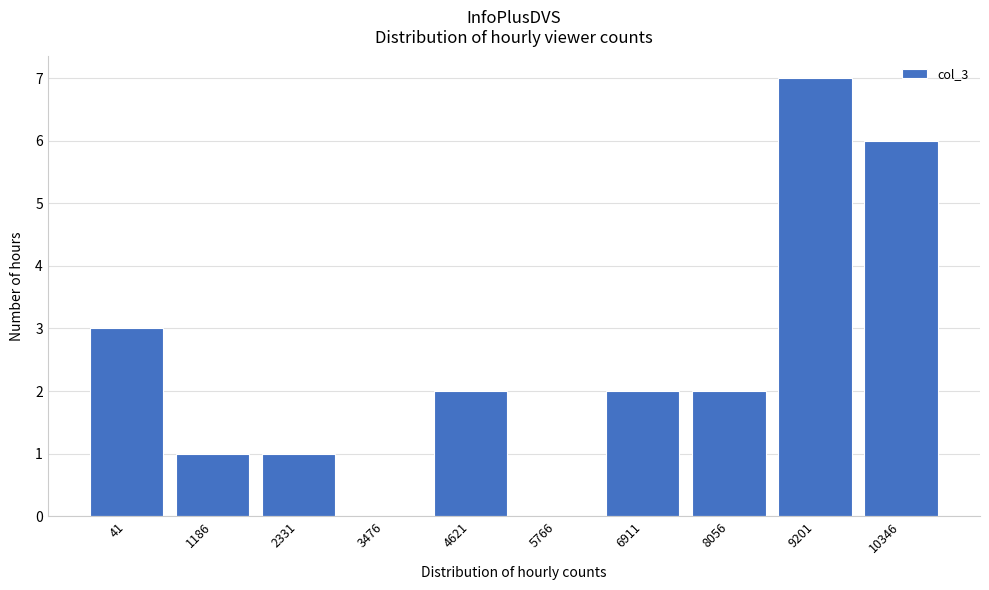

Reading left to right, transcribe all the data shown in this chart.

41=3	1186=1	2331=1	3476=0	4621=2	5766=0	6911=2	8056=2	9201=7	10346=6